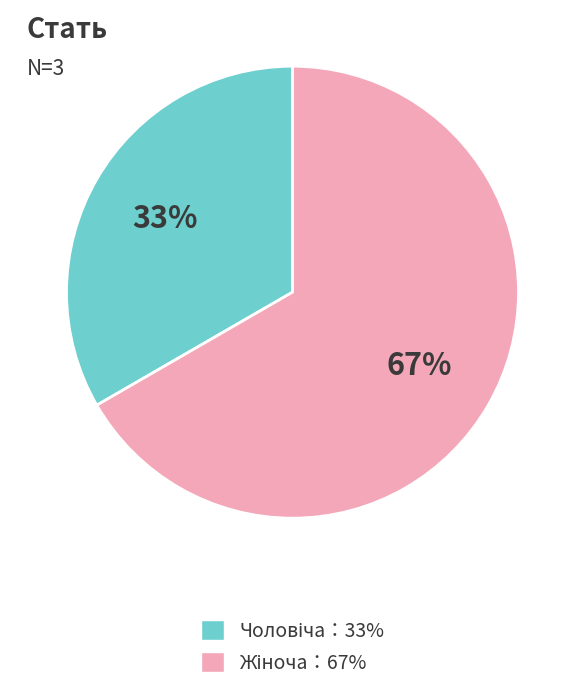

To the nearest percent, what is the average slice percentage?

50%